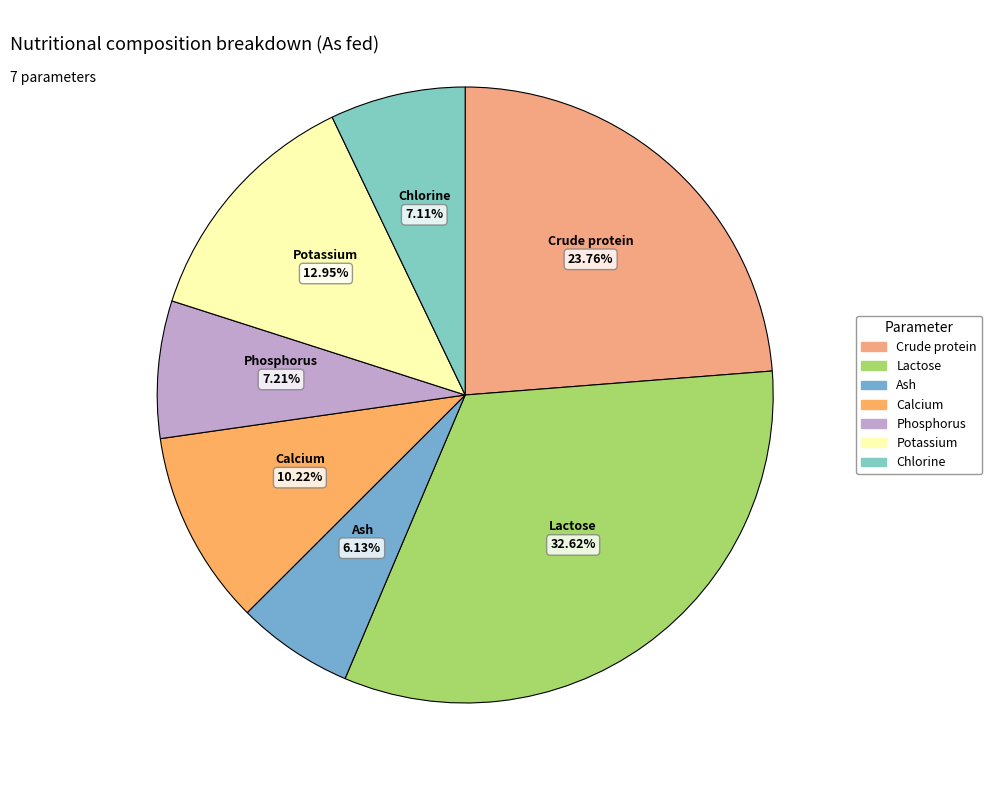

Count the number of slices in the pie.

7